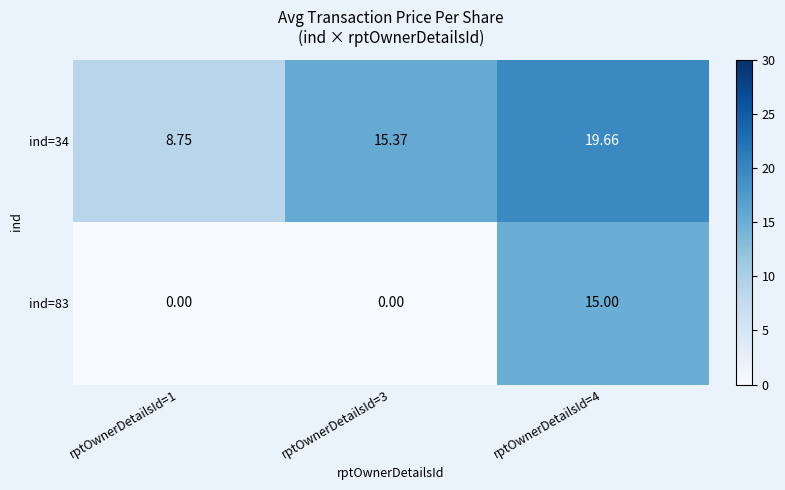

Which series changed the most between rptOwnerDetailsId=3 and rptOwnerDetailsId=4?

ind=83